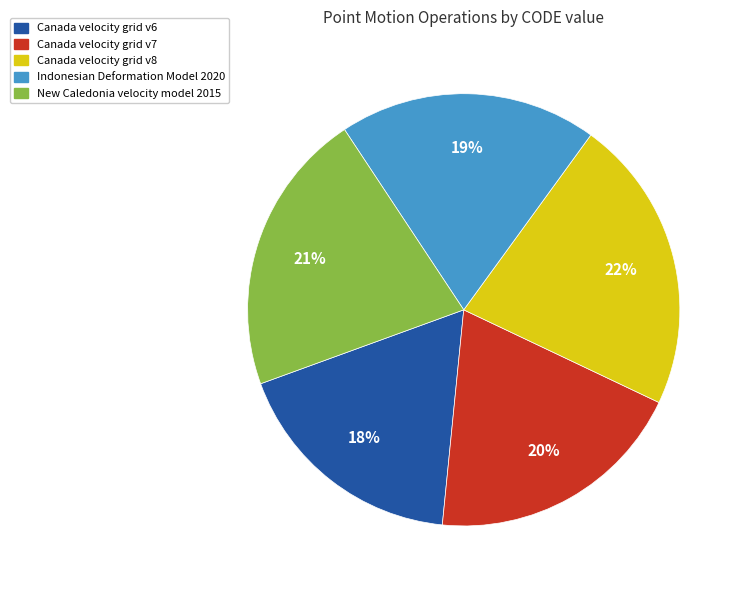

Is there a majority slice in this chart?

No